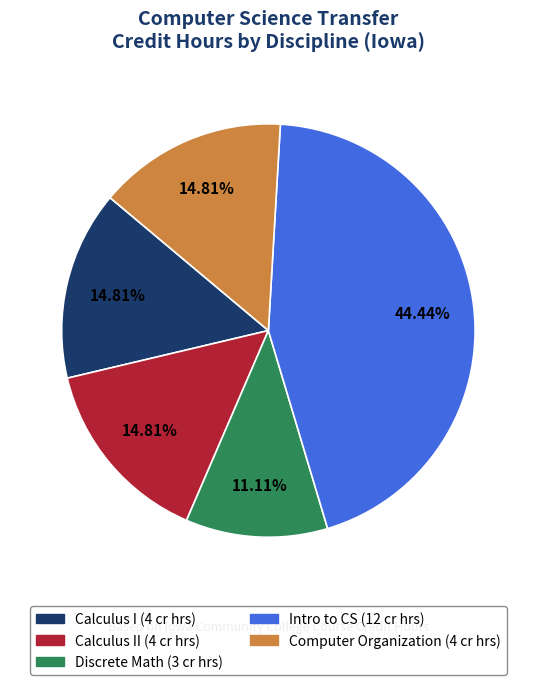

To the nearest percent, what is the average slice percentage?

20%